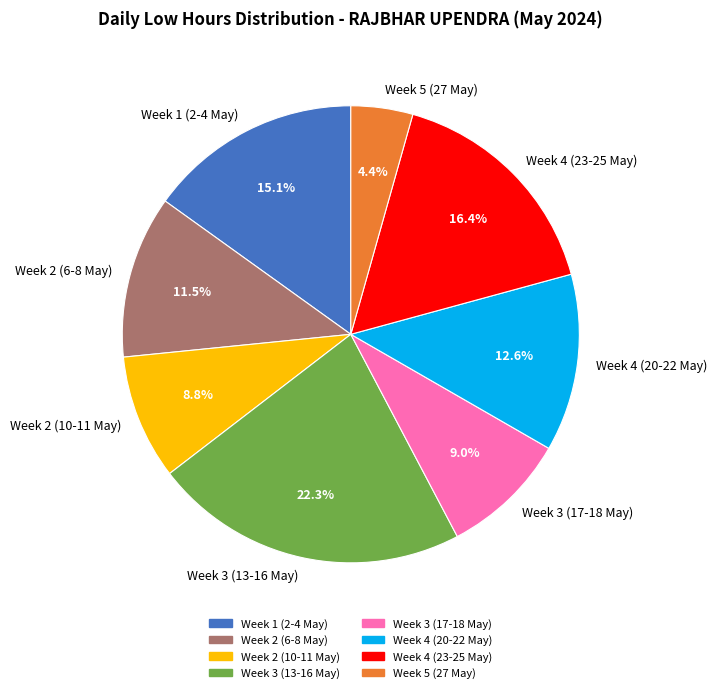

How many segments does this pie chart have?

8